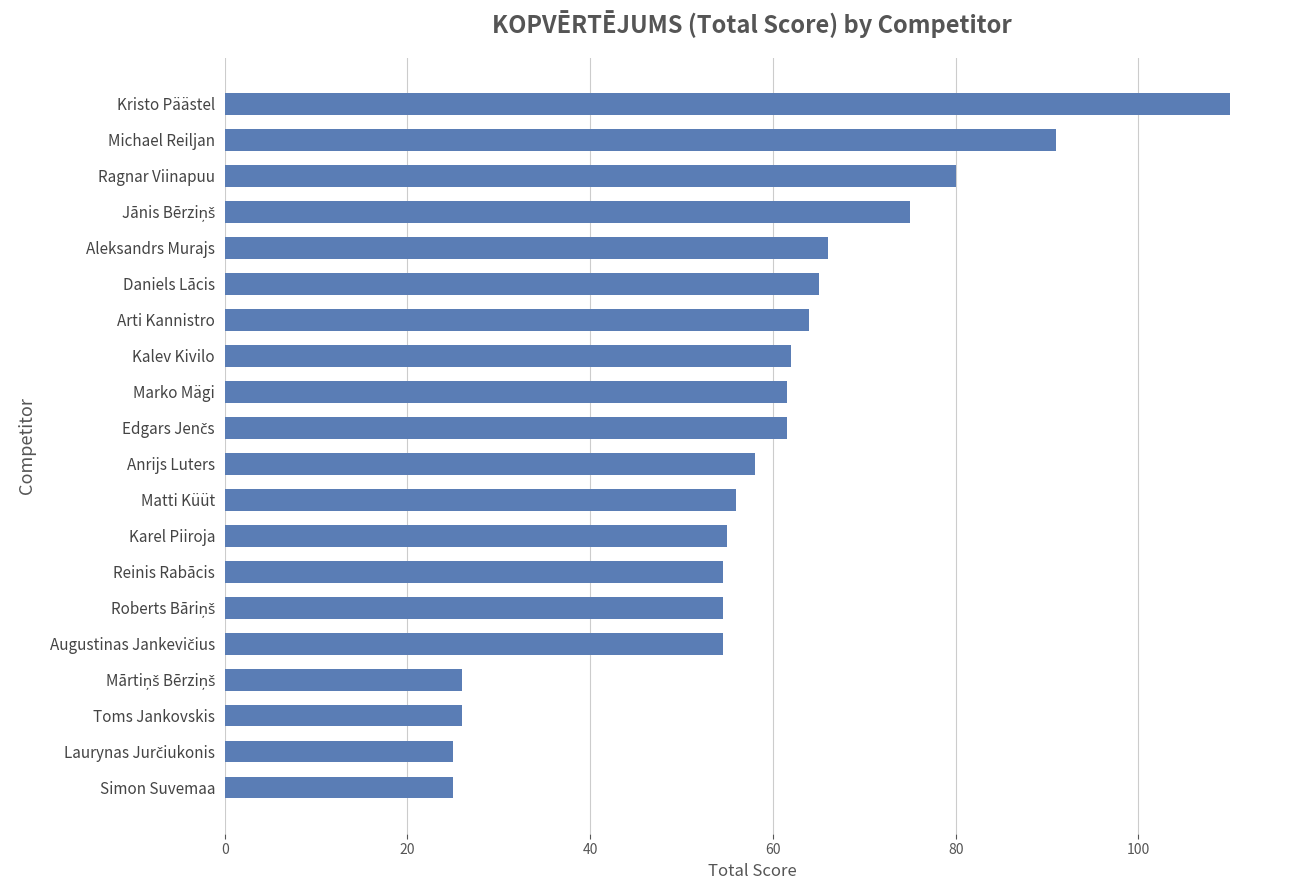

What is the sum of all values?

1170.5